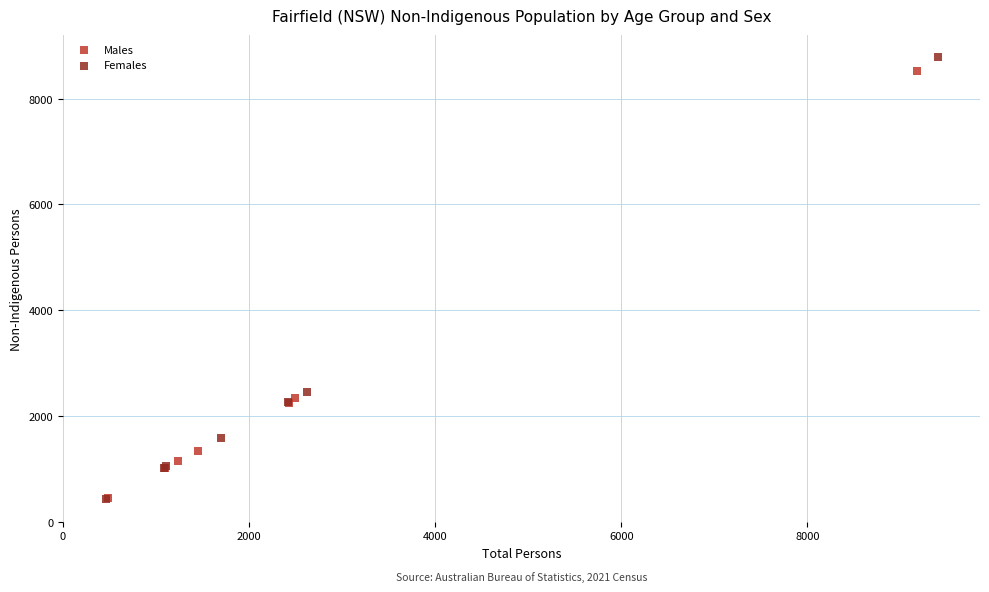

Which series has the widest spread of Y values?

Females